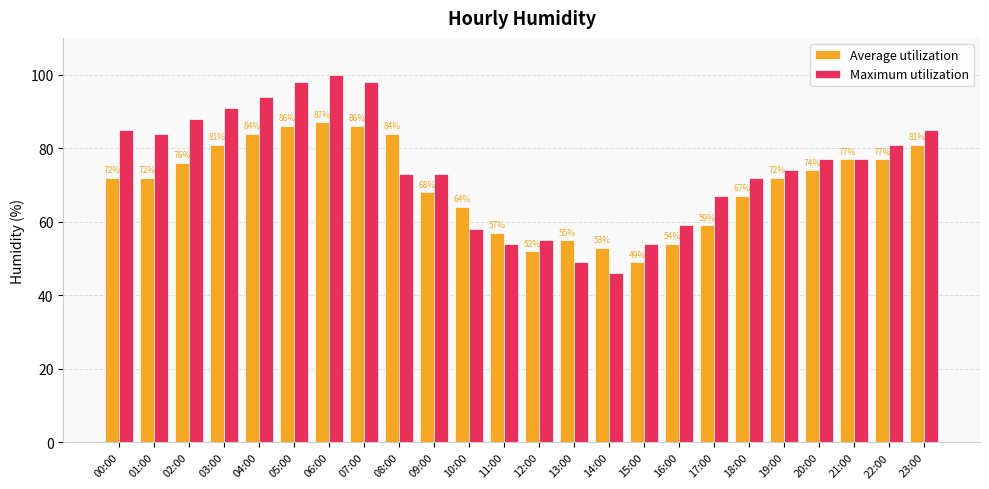

What is the difference between the Maximum utilization values at 23:00 and 22:00?

4